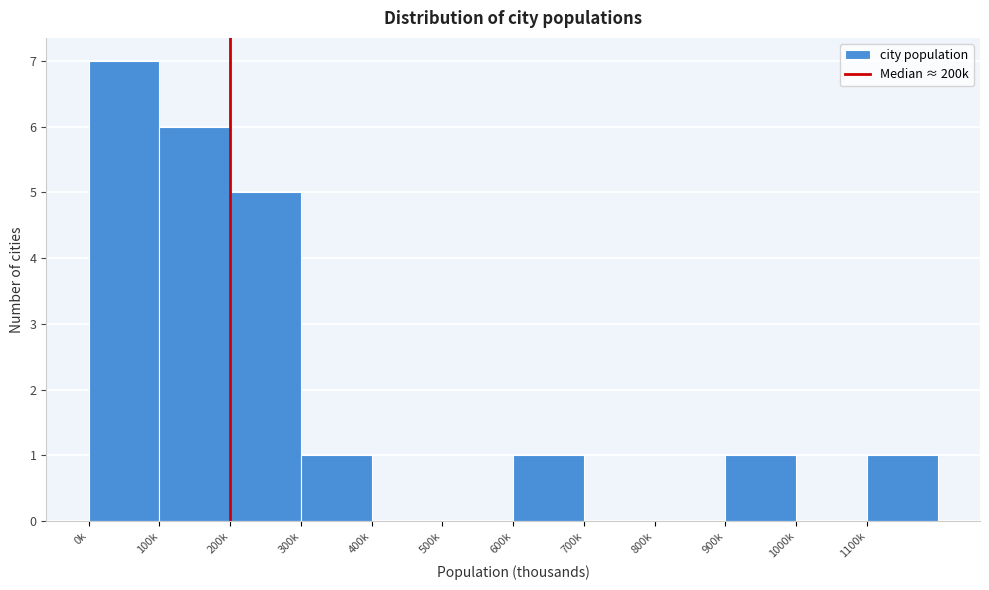

Reading left to right, extract all data points from this chart.

0k=7	100k=6	200k=5	300k=1	400k=0	500k=0	600k=1	700k=0	800k=0	900k=1	1000k=0	1100k=1